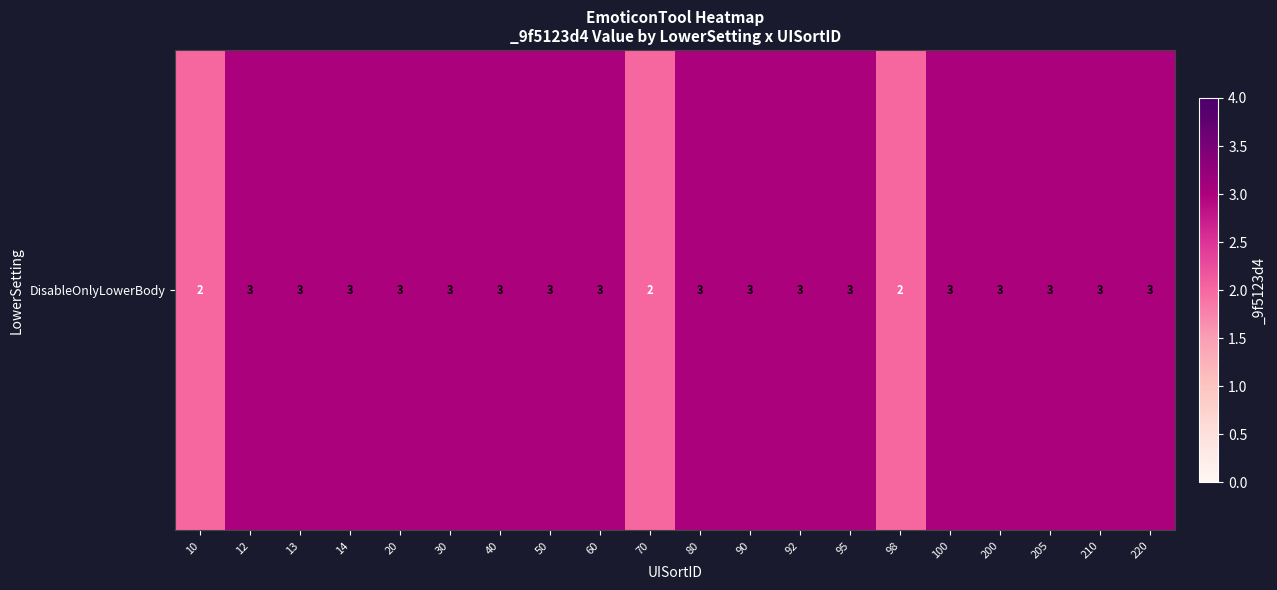

Reading left to right, transcribe all the data shown in this chart.

2	3	3	3	3	3	3	3	3	2	3	3	3	3	2	3	3	3	3	3